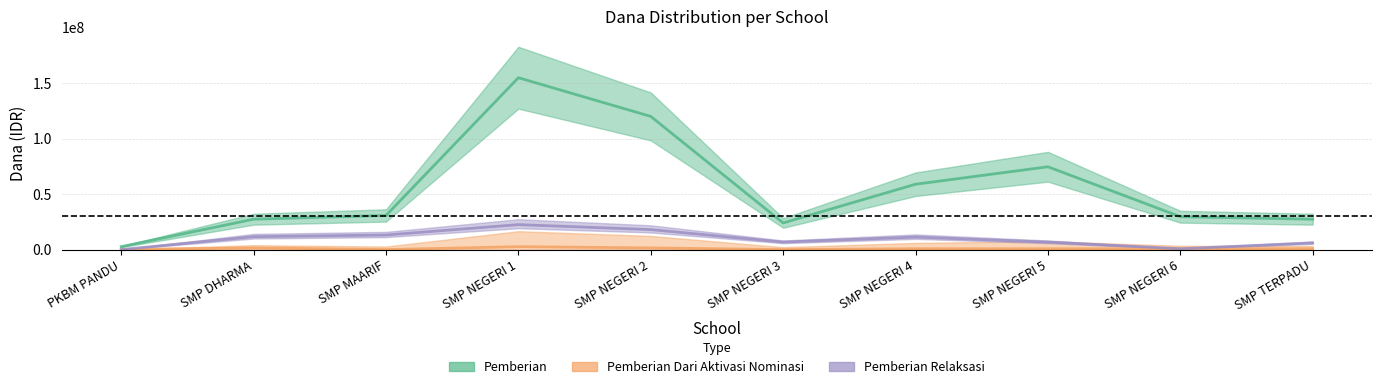

What are all the series names shown in the legend?

Pemberian, Pemberian Dari Aktivasi Nominasi, Pemberian Relaksasi